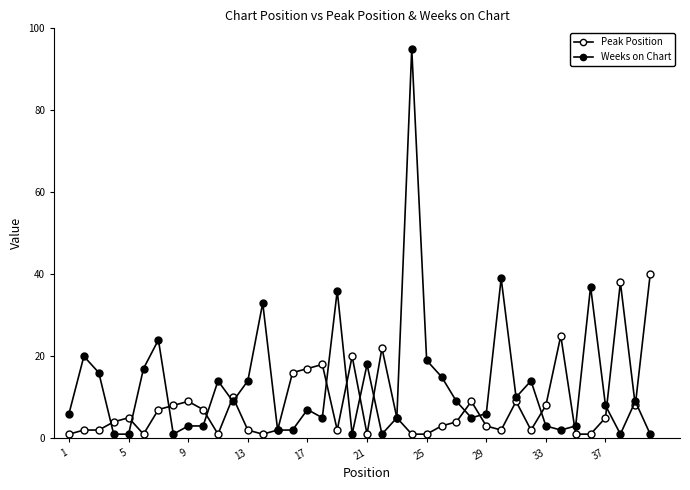

Which category has the lowest value across all series?

1